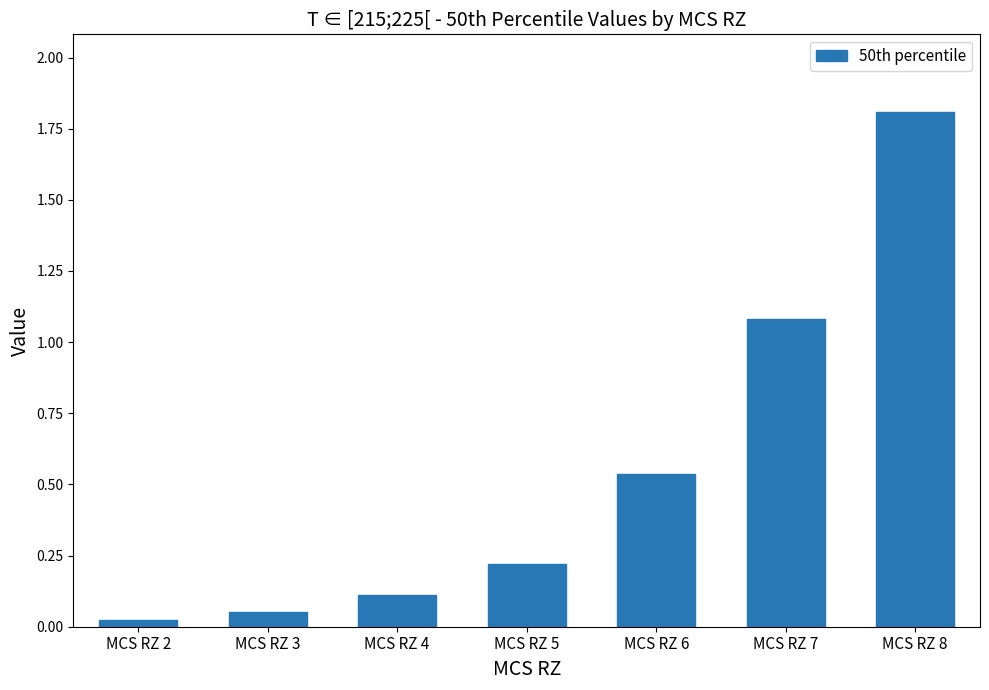

Which category has the highest value across all series?

MCS RZ 8